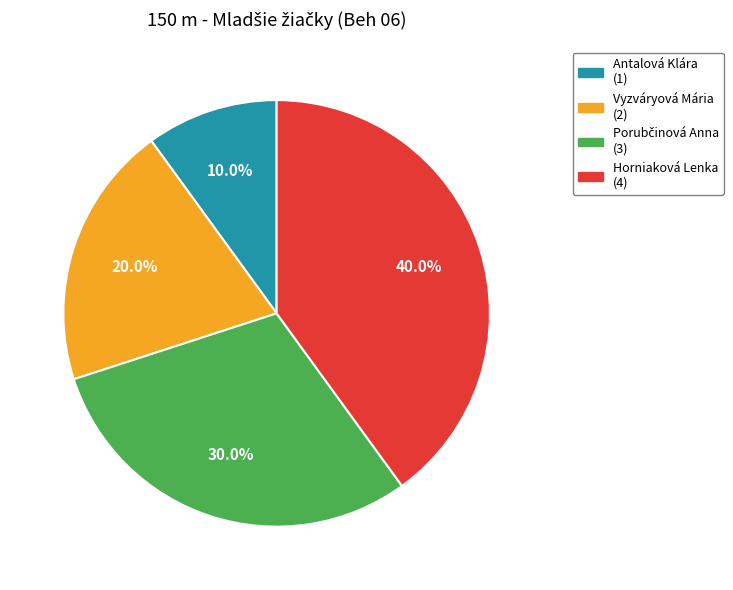

How many slices are in this pie chart?

4